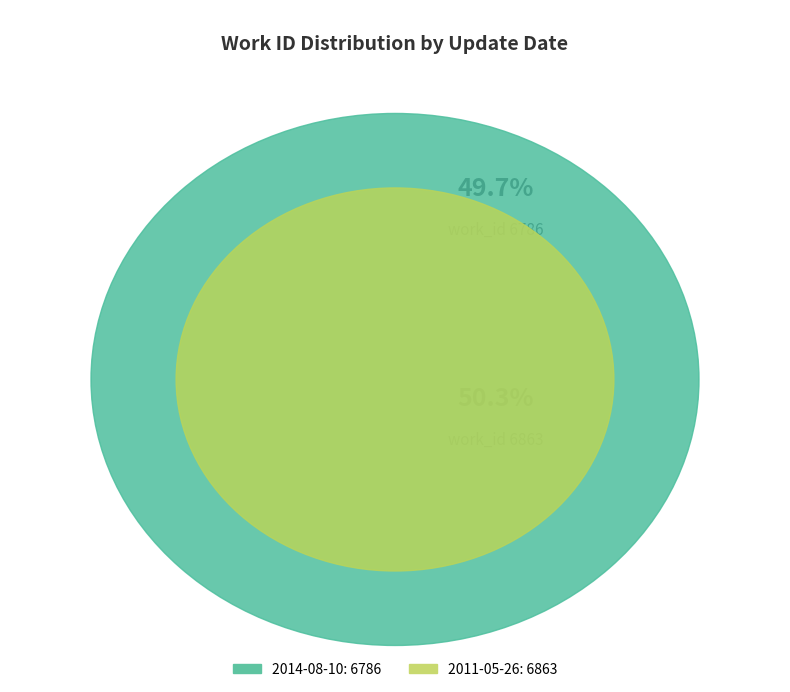

The 2011-05-26 slice represents 50% of the pie. True or false?

True